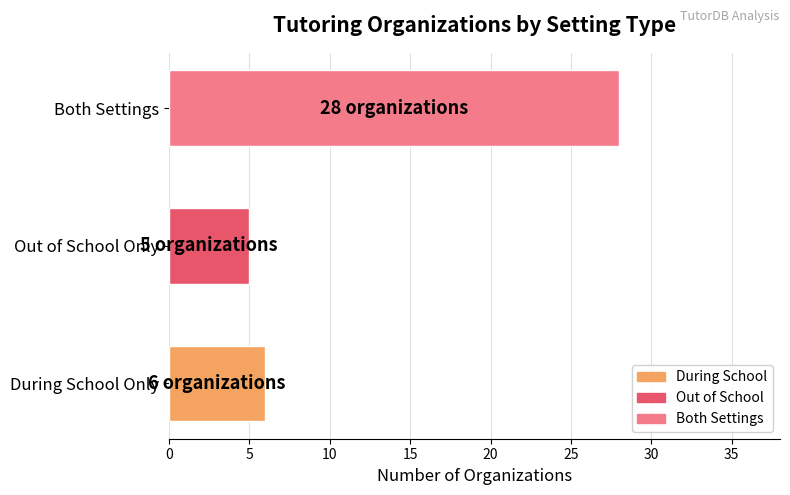

What is the difference between the values at During School Only and Both Settings?

22